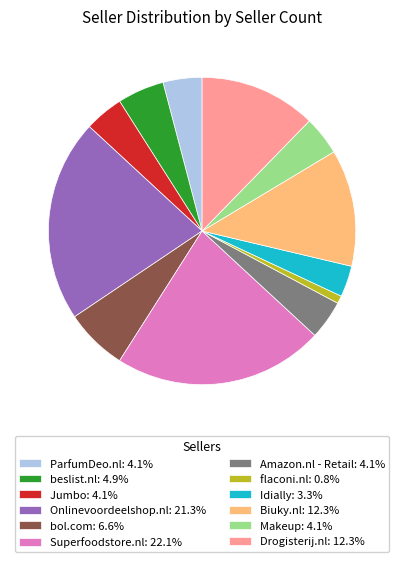

Count the number of slices in the pie.

12